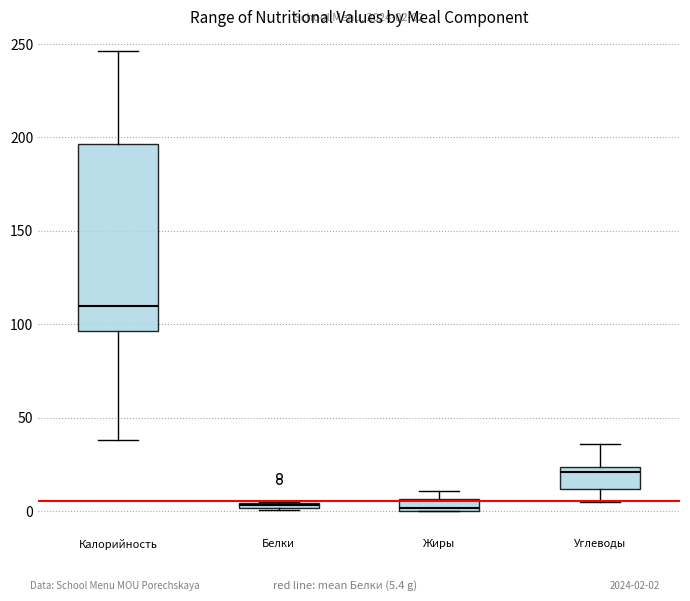

Comparing the boxes themselves (not the whiskers), which one is the tallest?

Калорийность